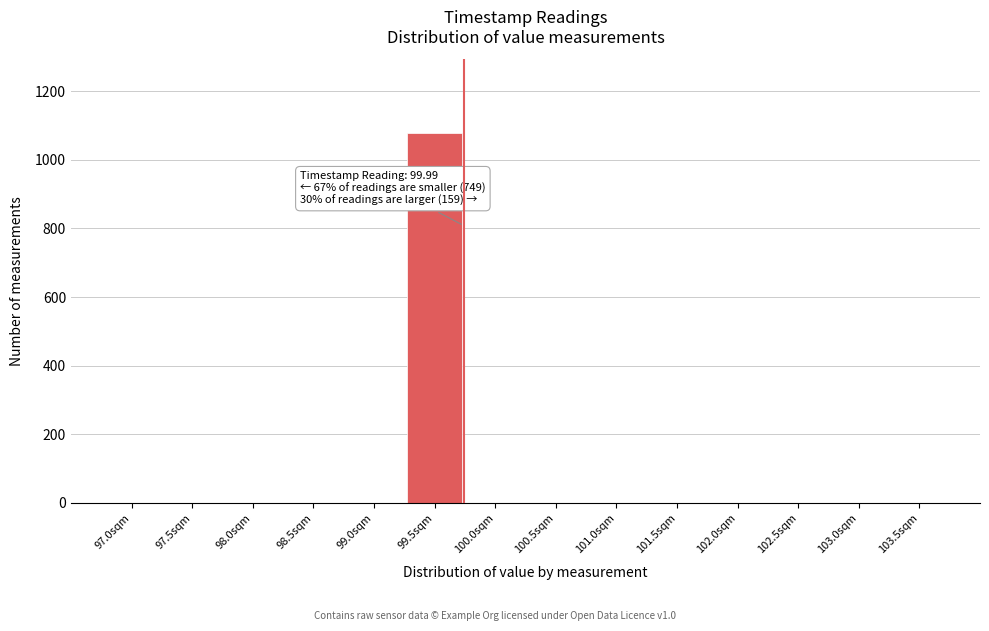

Reading left to right, list all the values displayed in this chart.

97.0sqm=0	97.5sqm=0	98.0sqm=0	98.5sqm=0	99.0sqm=0	99.5sqm=1078	100.0sqm=0	100.5sqm=0	101.0sqm=0	101.5sqm=0	102.0sqm=0	102.5sqm=0	103.0sqm=0	103.5sqm=0